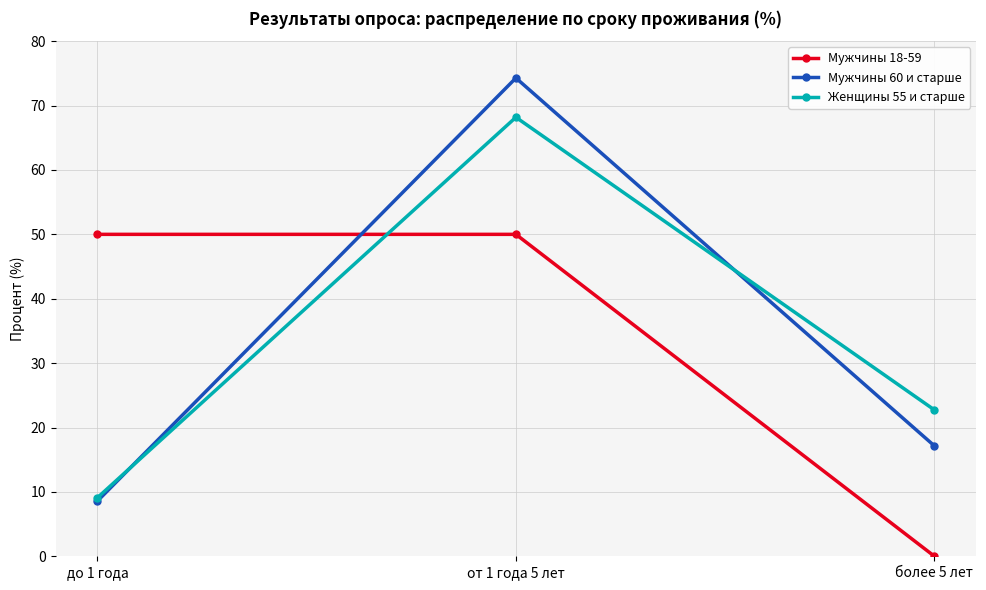

Reading left to right, extract all data points from this chart.

Мужчины 18-59: 50.0	50.0	0.0
Мужчины 60 и старше: 8.6	74.3	17.1
Женщины 55 и старше: 9.1	68.2	22.7